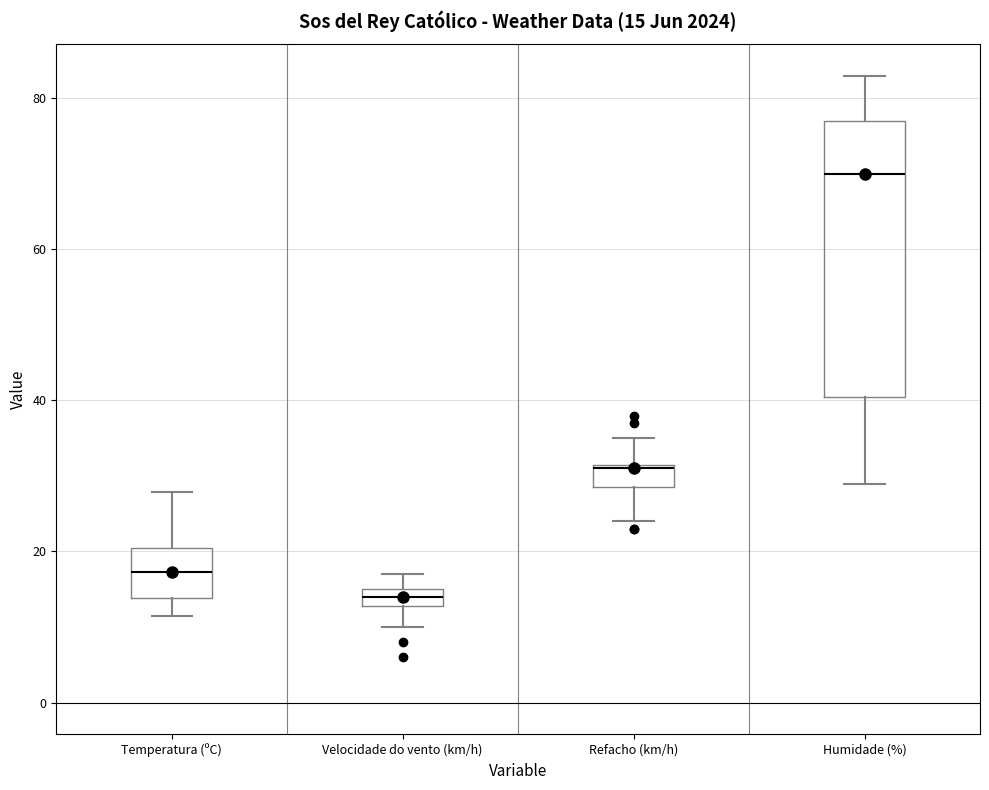

Which box has the lowest median line?

Velocidade do vento (km/h)